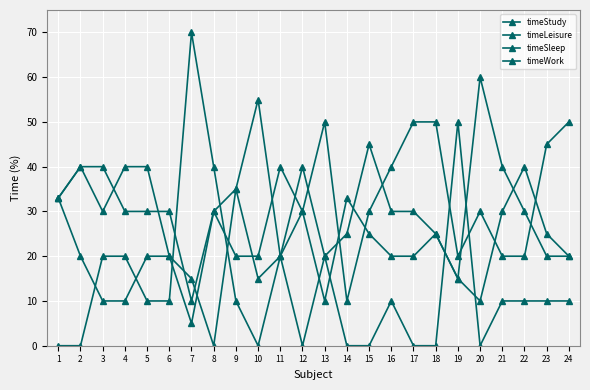

Is it true that timeWork equals 16 at 5?

False